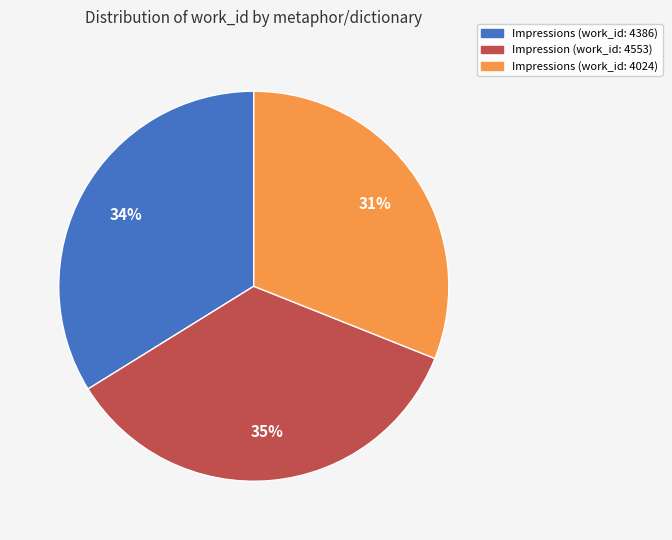

Is there a majority slice in this chart?

No